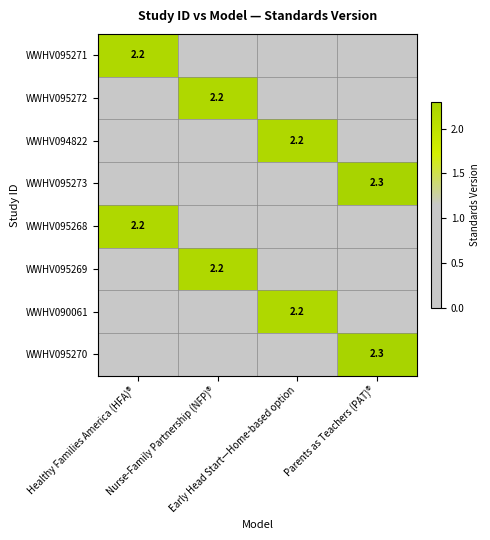

Which series changed the most between Healthy Families America (HFA)® and Parents as Teachers (PAT)®?

WWHV095273